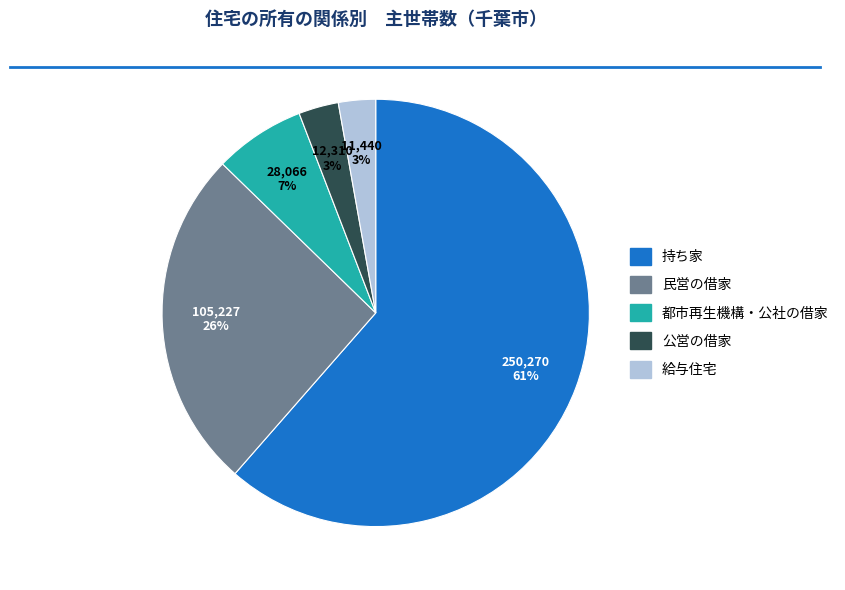

Does 持ち家 represent more than half of the total?

Yes